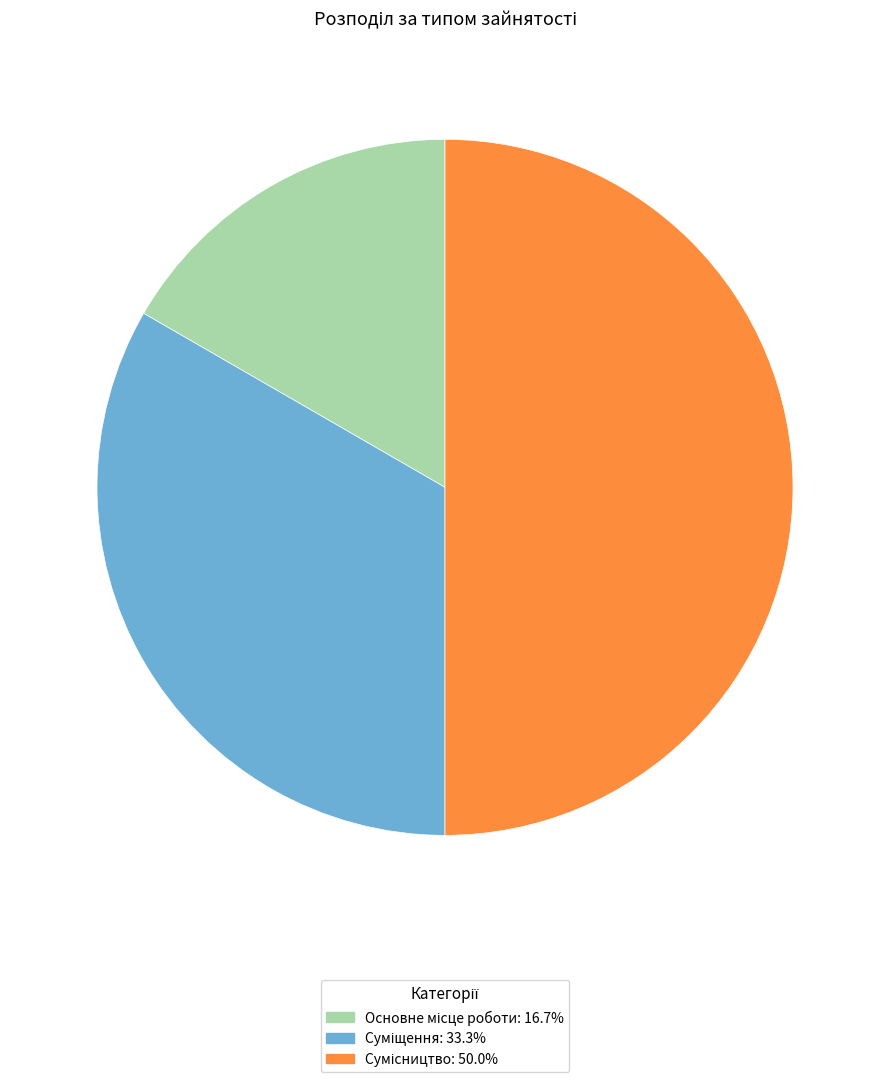

What percentage do Сумісництво and Основне місце роботи together represent?

66.7%